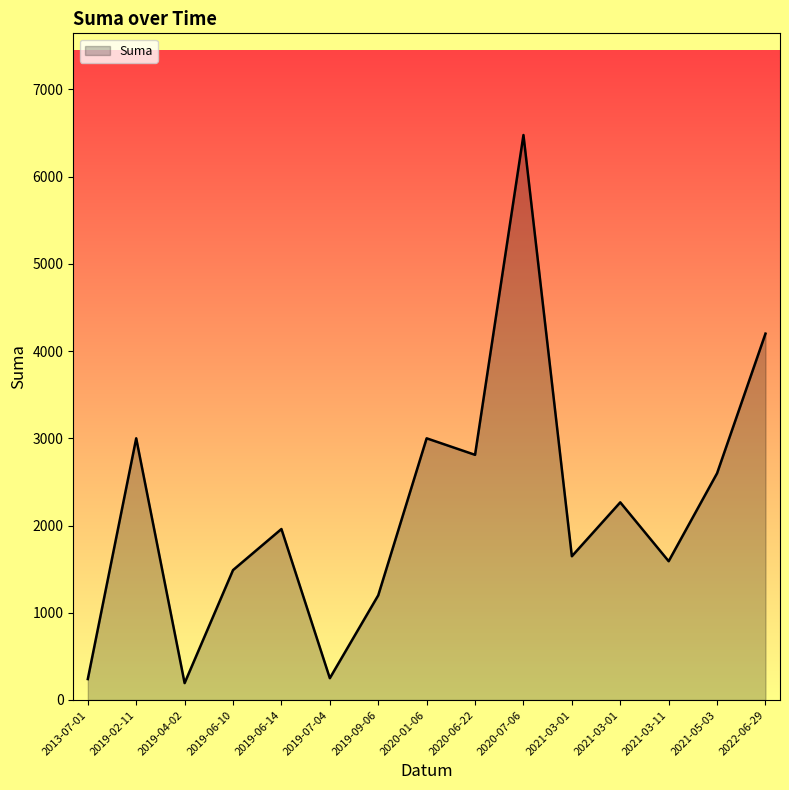

True or false: the data shows 945.6 at 2021-03-01.

False